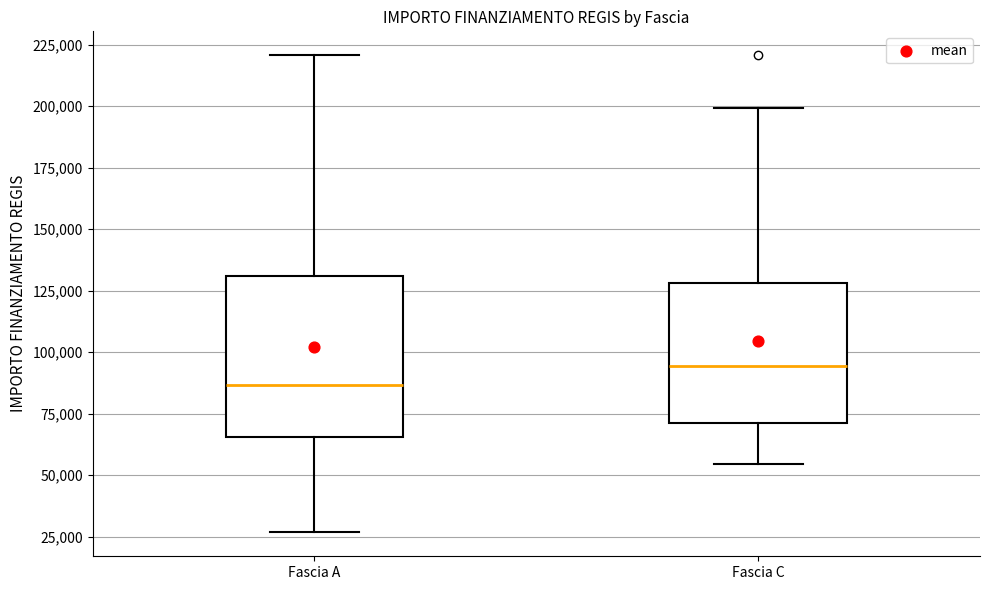

Where does the upper whisker of the box for Fascia C end on the y-axis? The values are not printed on the chart, so give them approximately, as read against the axis.

200000